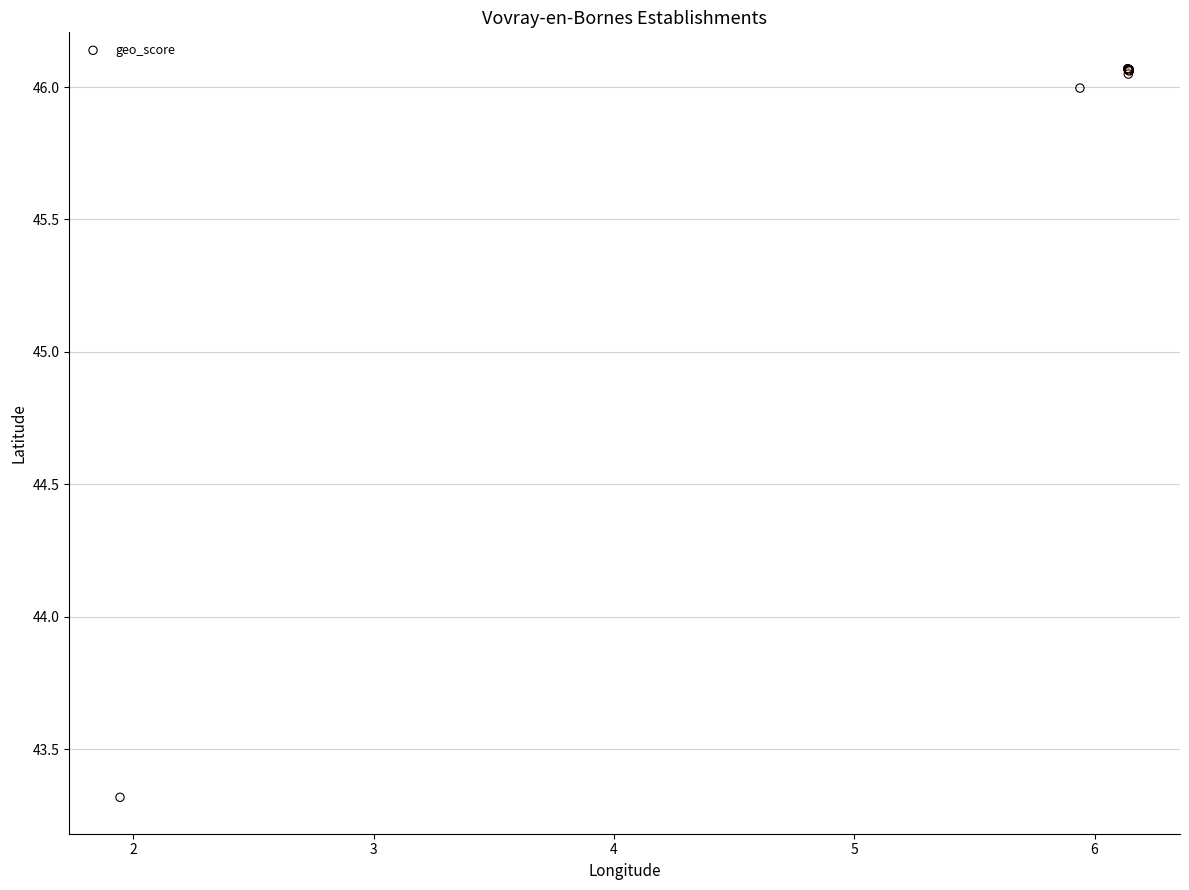

What Y value in the scatter plot is closest to 44?

43.3